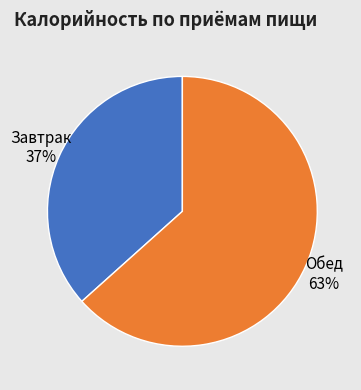

How many segments does this pie chart have?

2